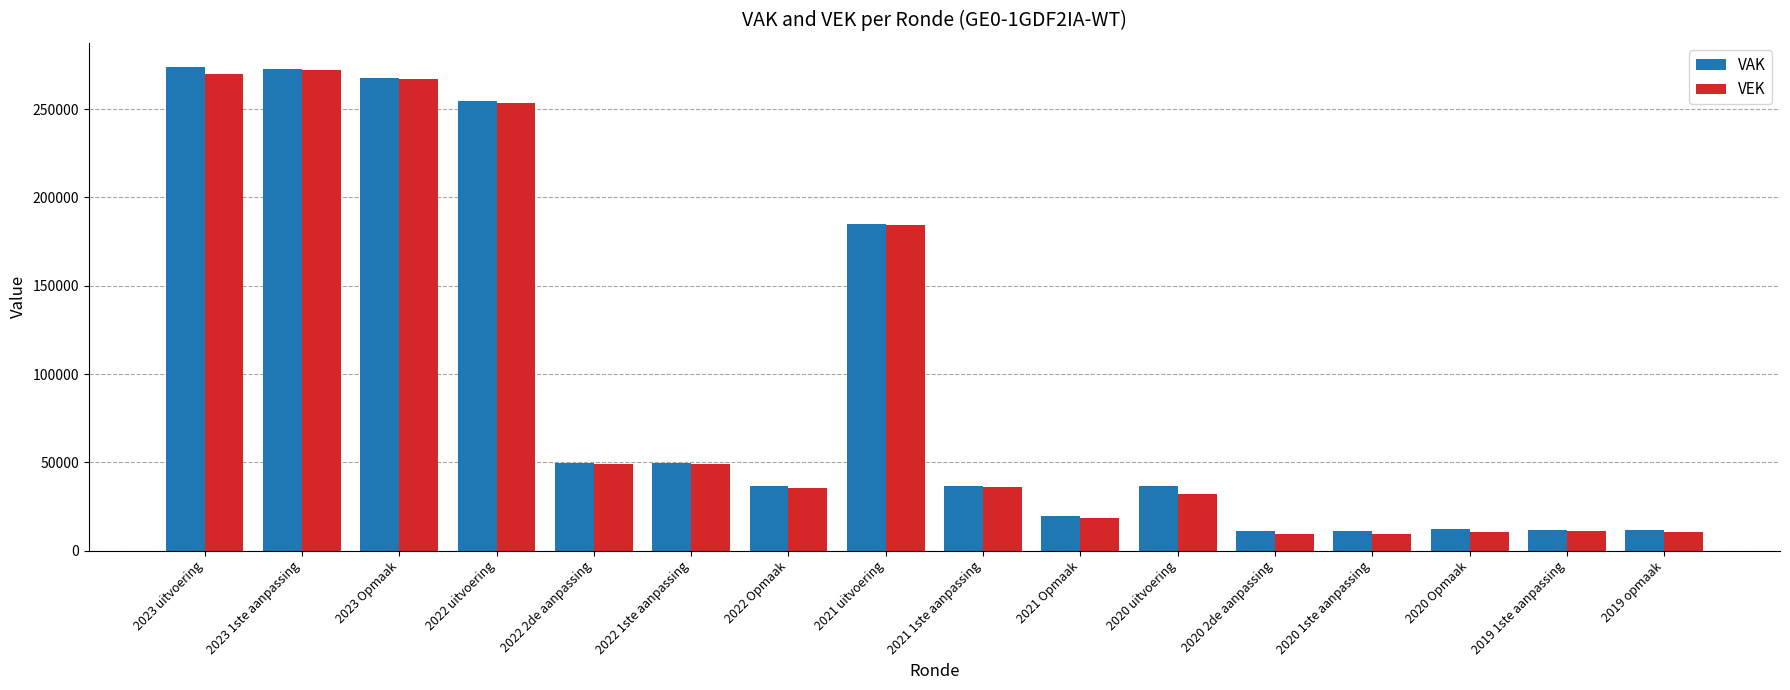

Is the value of VEK at 2021 1ste aanpassing greater than the value of VAK at 2019 1ste aanpassing?

Yes